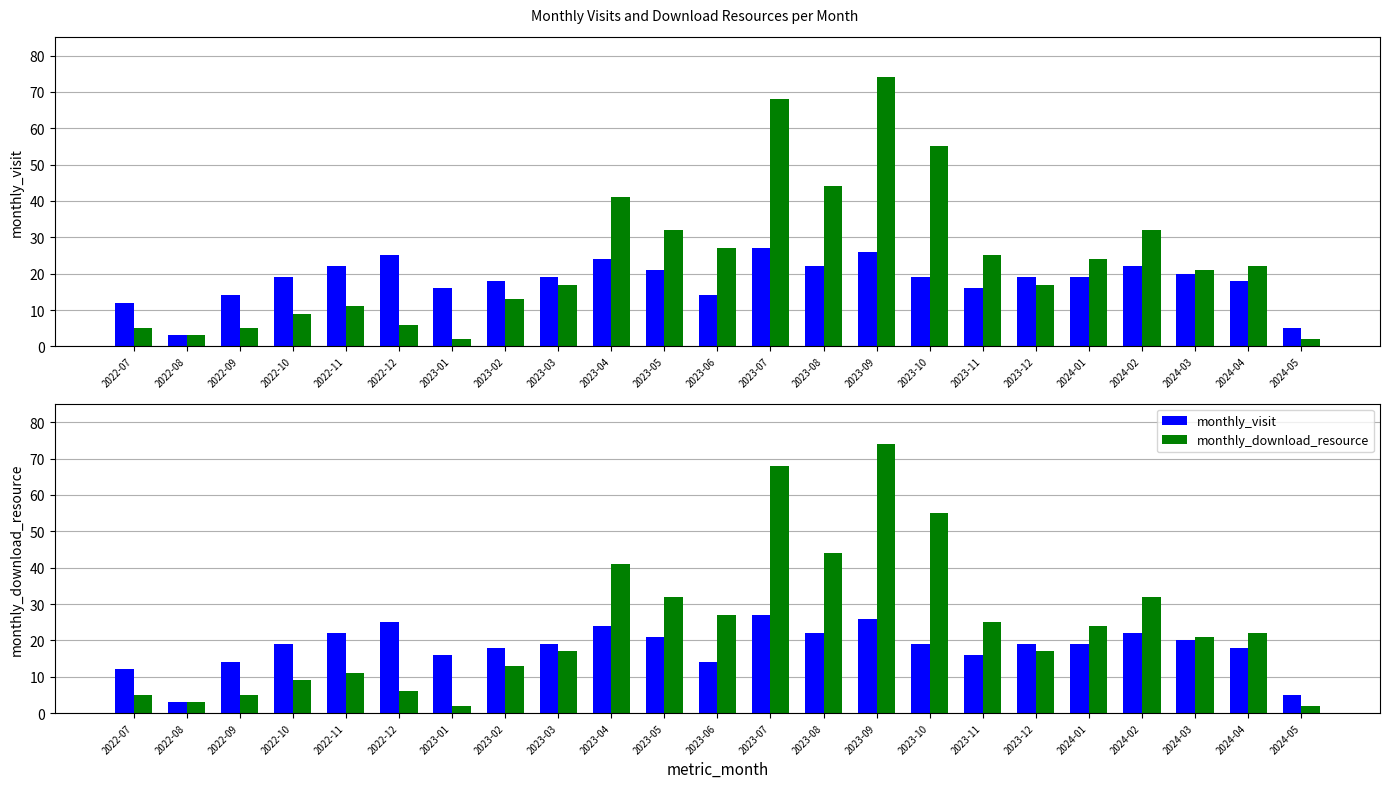

The value of monthly_download_resource at 2023-12 is 25. True or false?

False